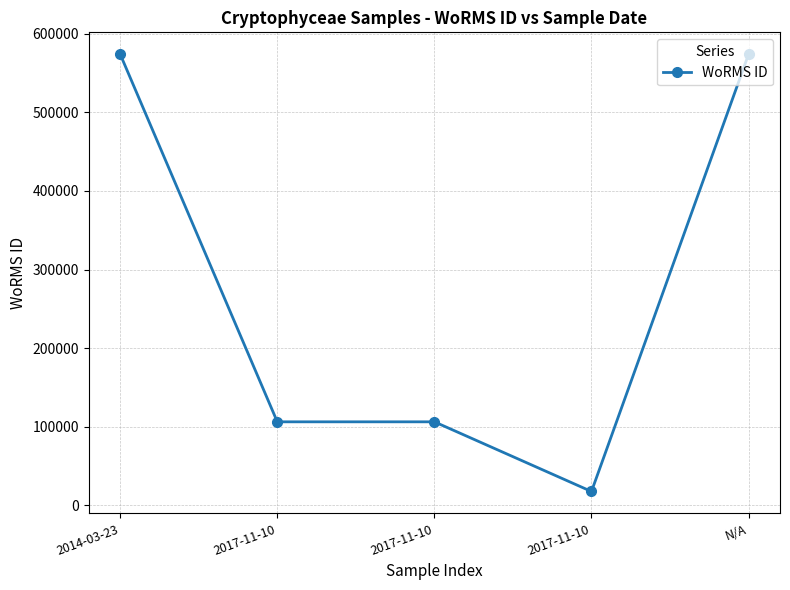

How many distinct data groups are displayed?

1